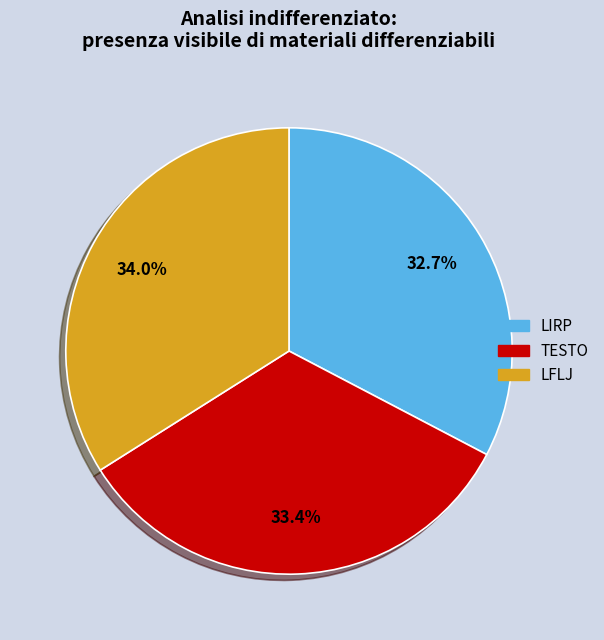

The LFLJ slice represents 34% of the pie. True or false?

True